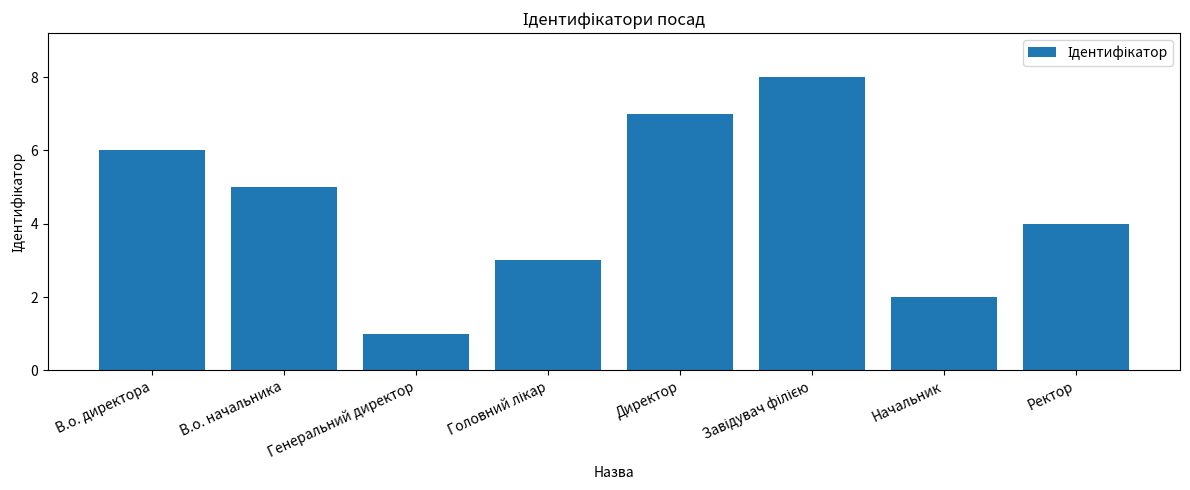

How many values are between 3 and 7?

5